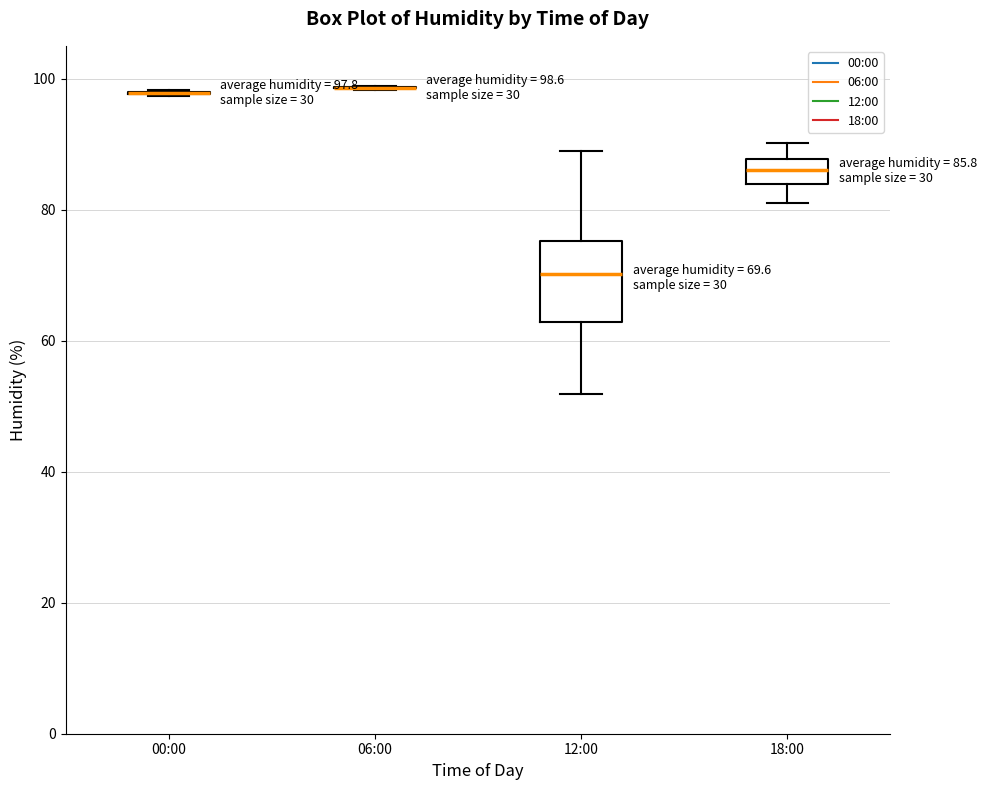

Comparing the boxes themselves (not the whiskers), which one is the tallest?

12:00